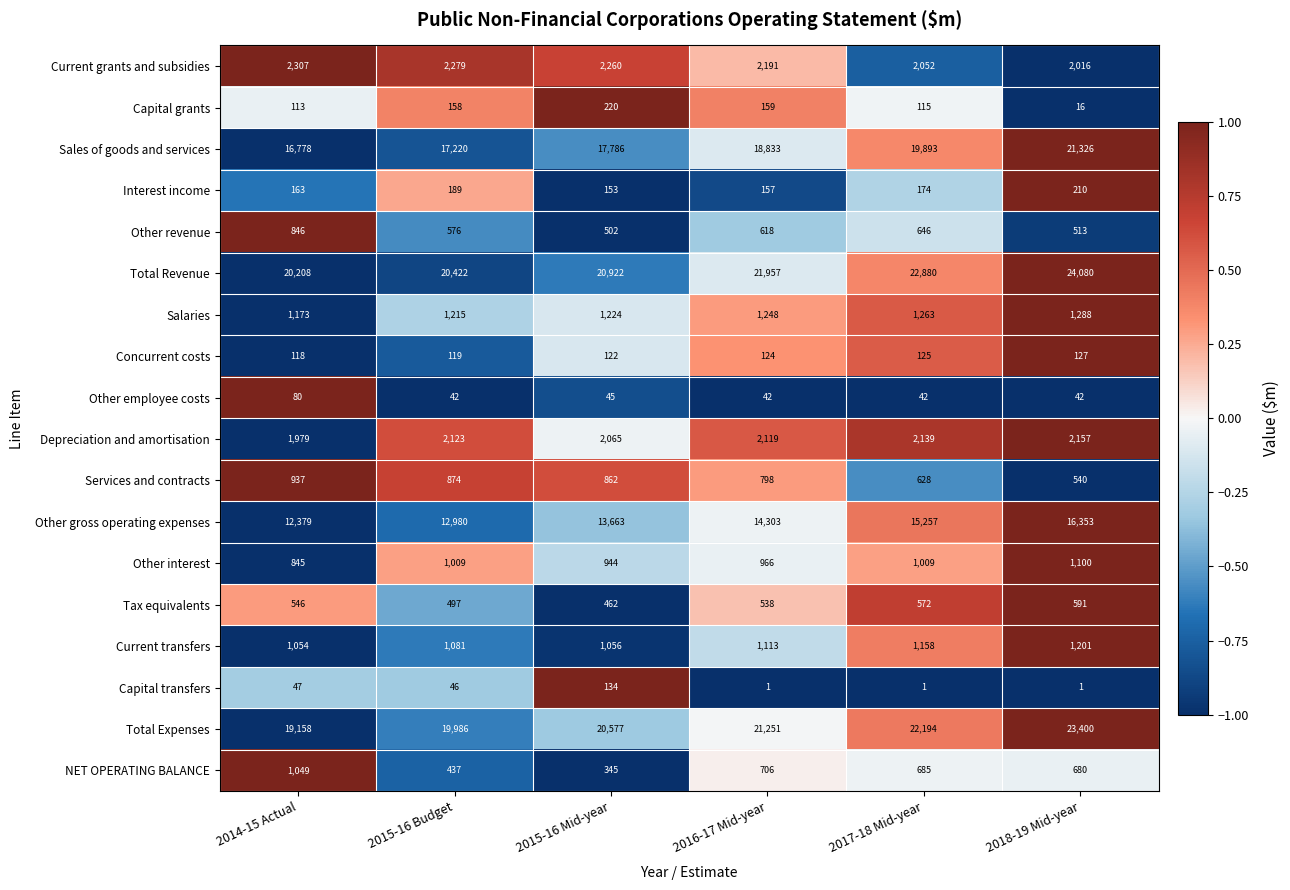

At which label does NET OPERATING BALANCE reach its peak?

2014-15 Actual